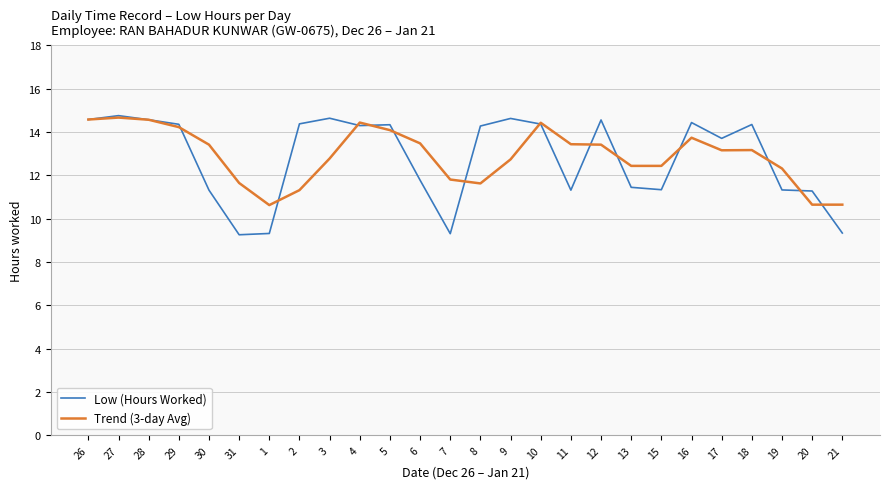

Is the value of Trend (3-day Avg) at 20 greater than the value of Low (Hours Worked) at 15?

No